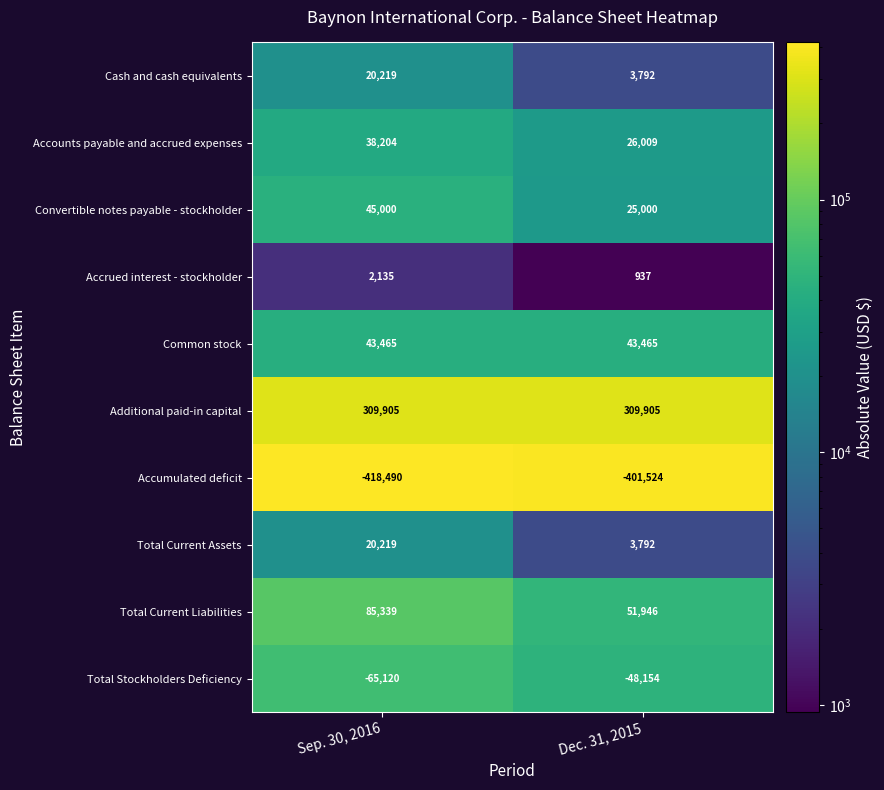

What is the average value of the Accumulated deficit series?

-410007